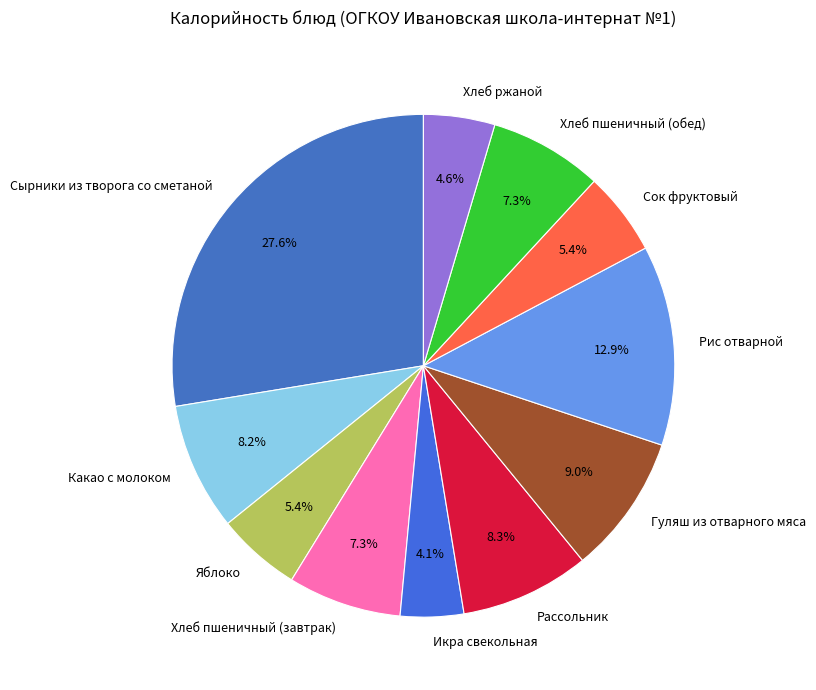

What is the smallest slice in the pie chart?

Икра свекольная